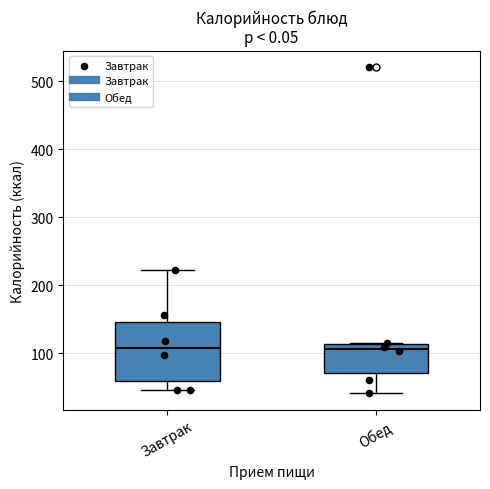

Which box is the tallest, from its lower edge to its upper edge?

Завтрак